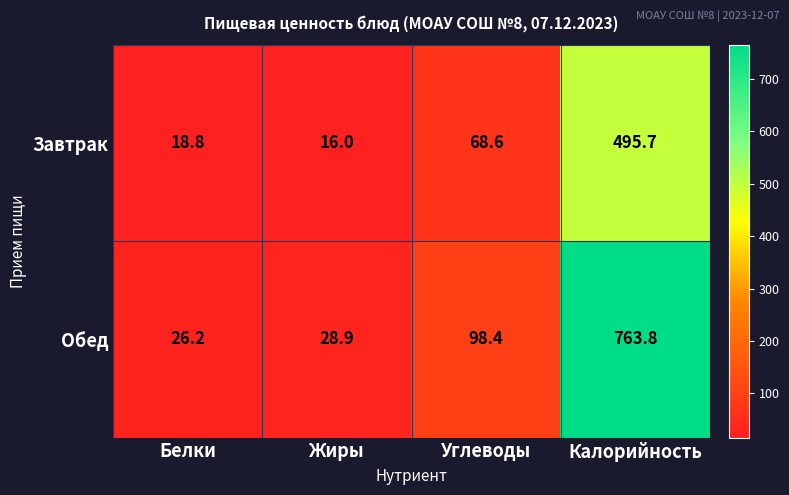

Which series has the largest total across all categories?

Обед